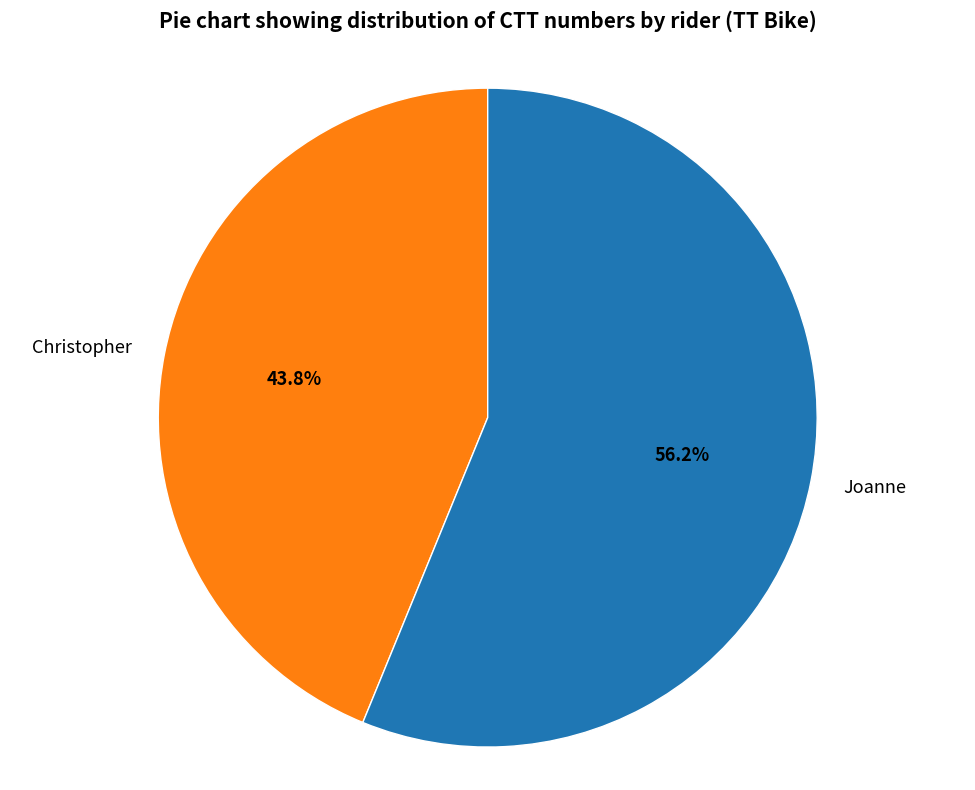

What percentage do Joanne and Christopher together represent?

100.0%